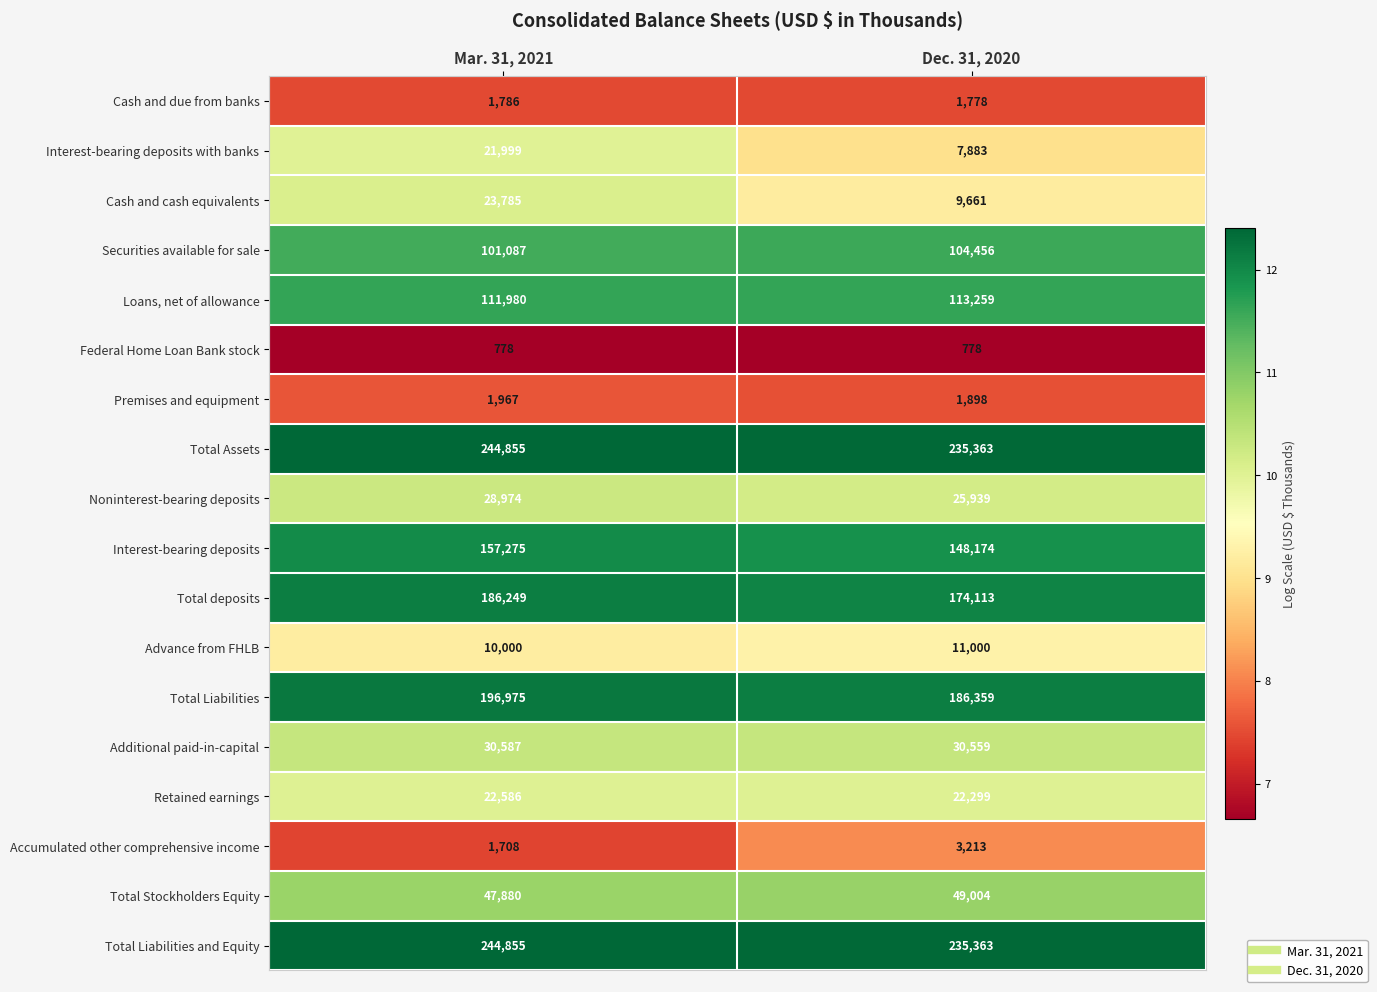

What is the greatest value displayed?

244855